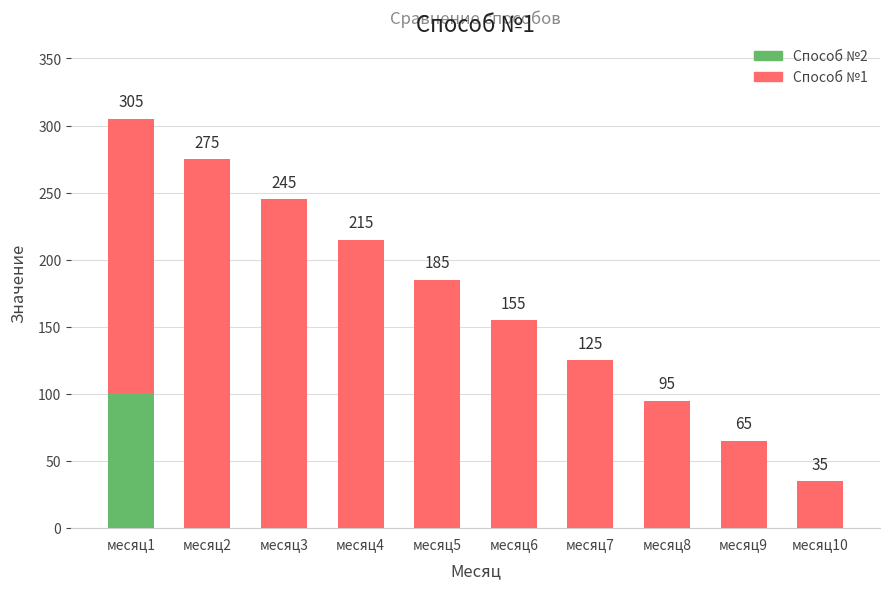

What is the greatest value displayed?

305